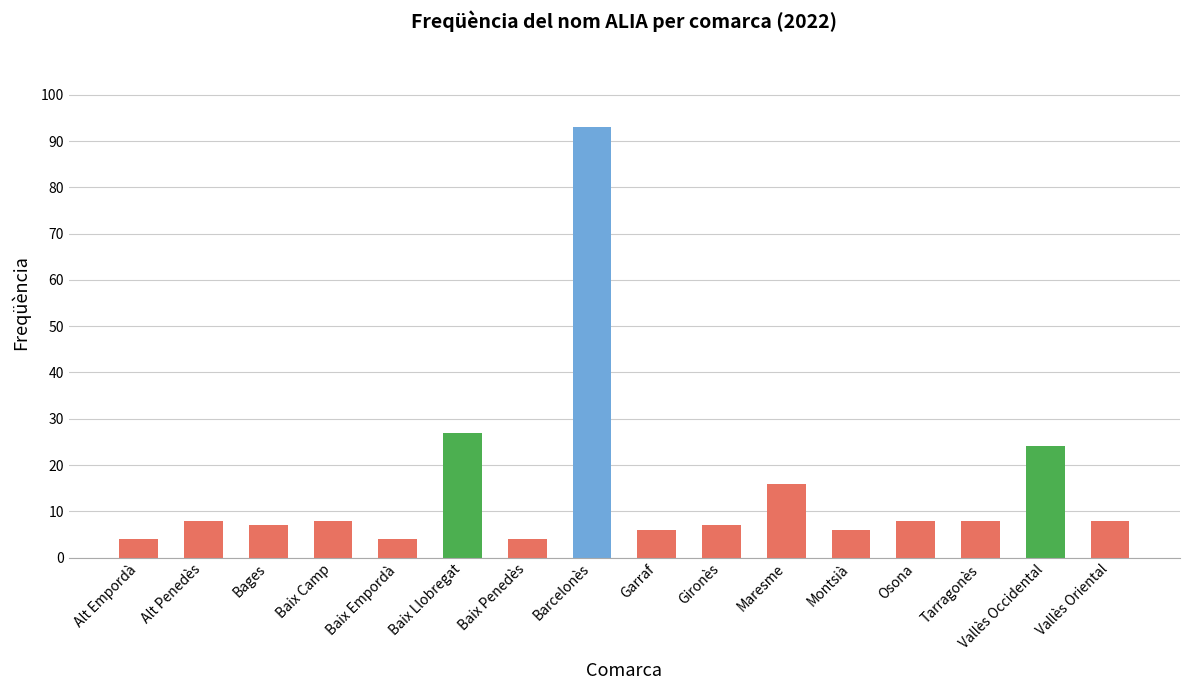

At which label is the value closest to 48?

Baix Llobregat